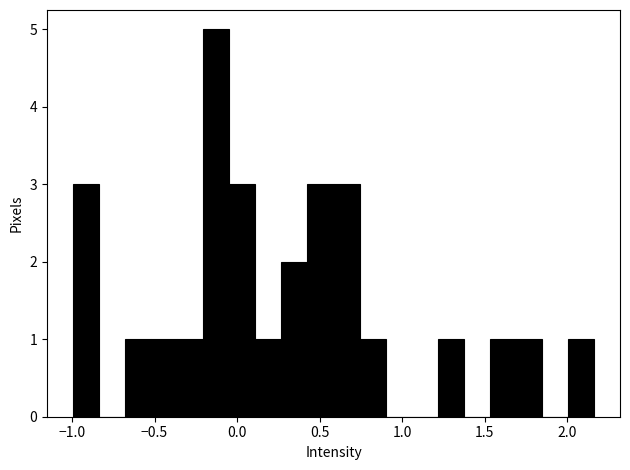

Read against the x-axis, roughly where is the centre of the tallest bar?

-0.15